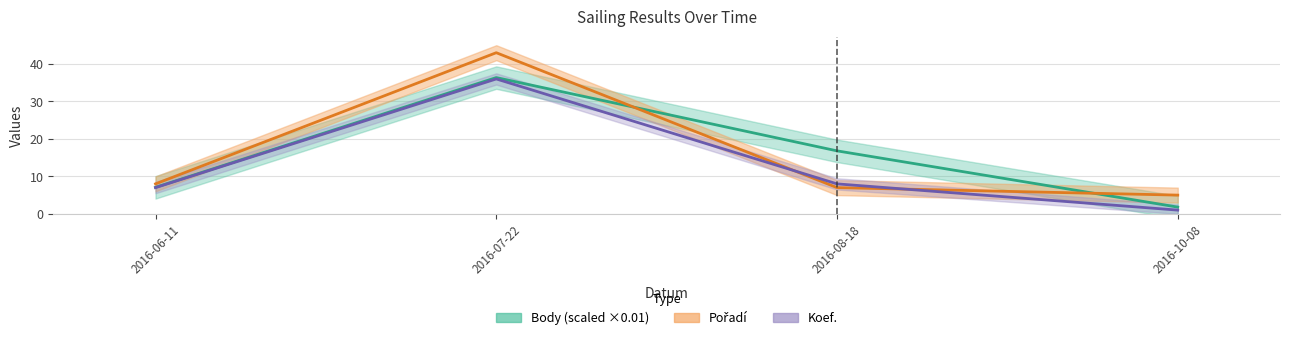

In Koef., how many points are higher than both neighbors (excluding endpoints)?

1